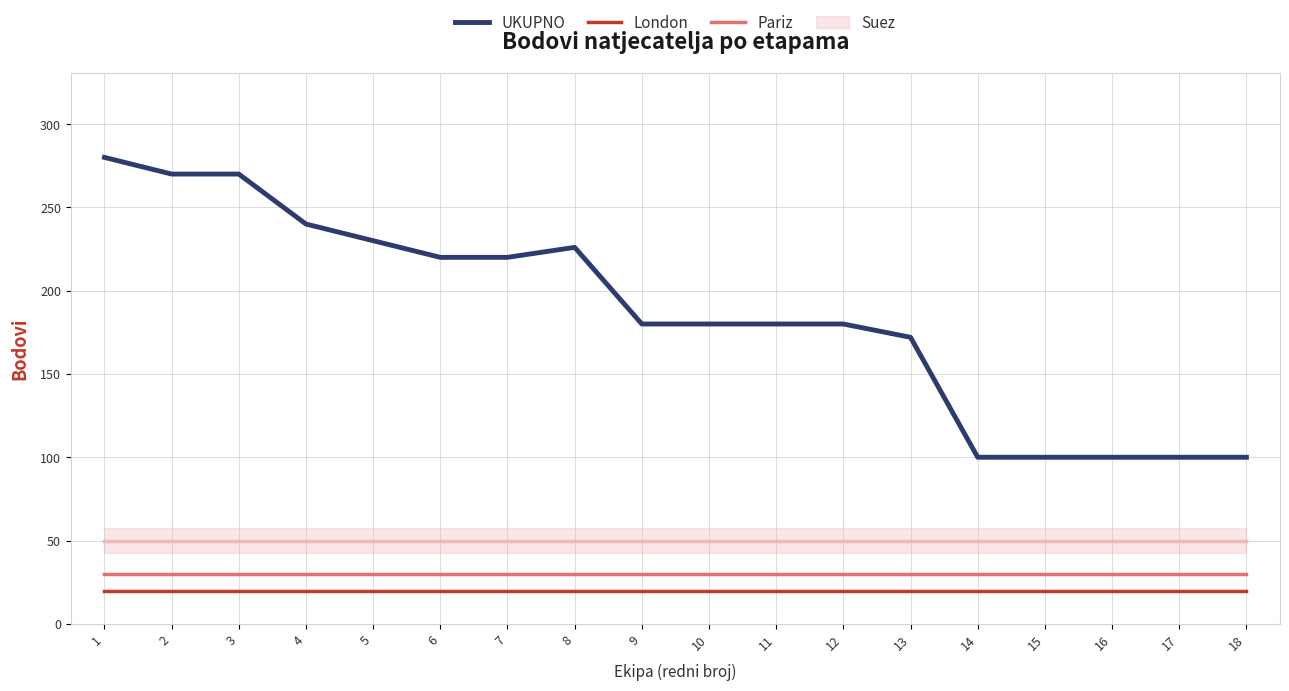

The UKUPNO series shows 230 at 5. True or false?

True